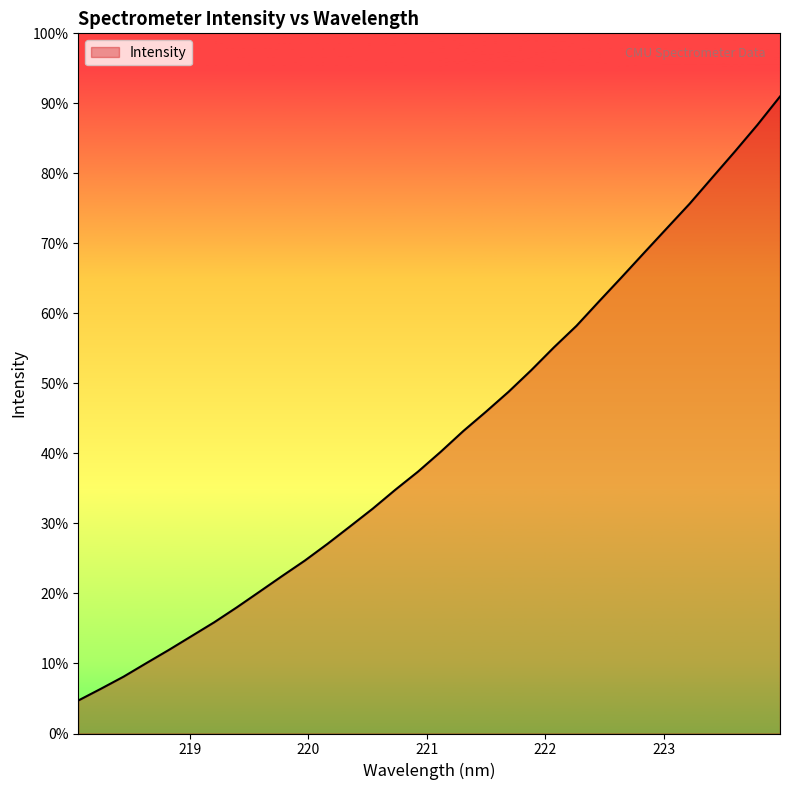

Does the chart have visible grid lines?

No